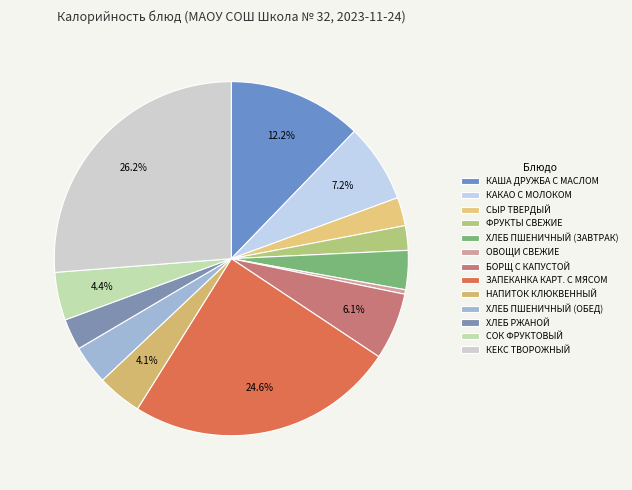

What percentage is NOT represented by ЗАПЕКАНКА КАРТ. С МЯСОМ?

75.4%